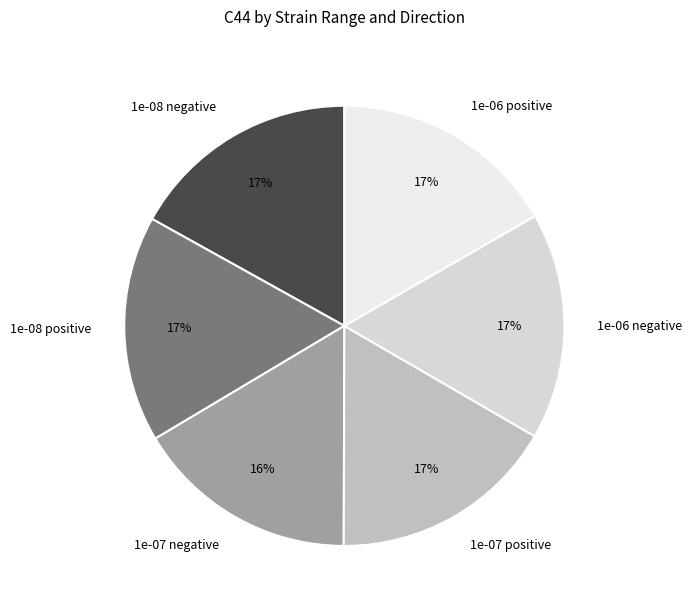

To the nearest percent, what portion does 1e-07 negative represent?

16%